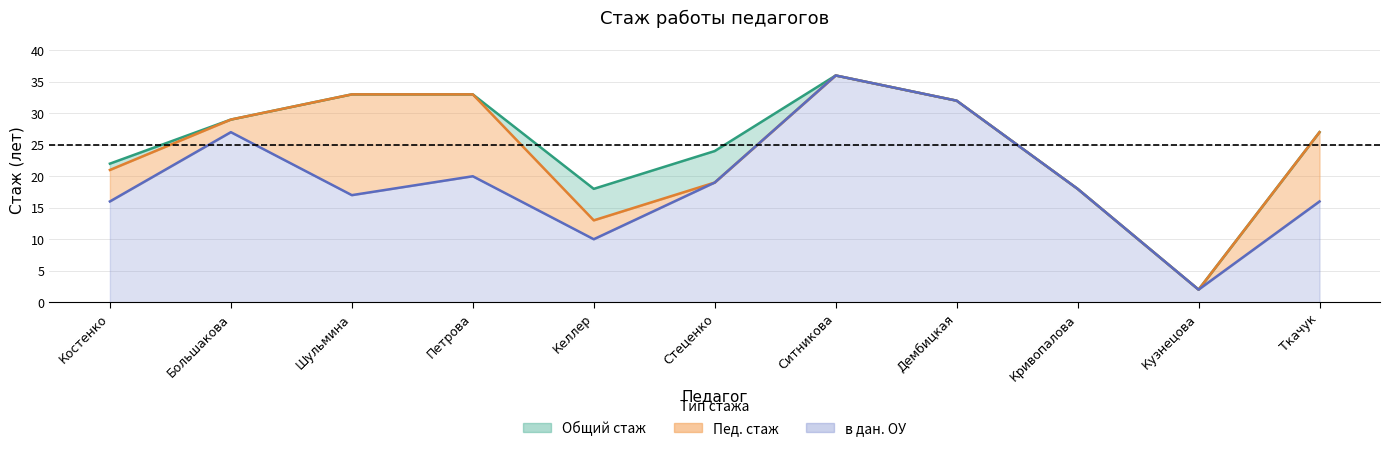

Where is the first local minimum for Пед. стаж?

Келлер